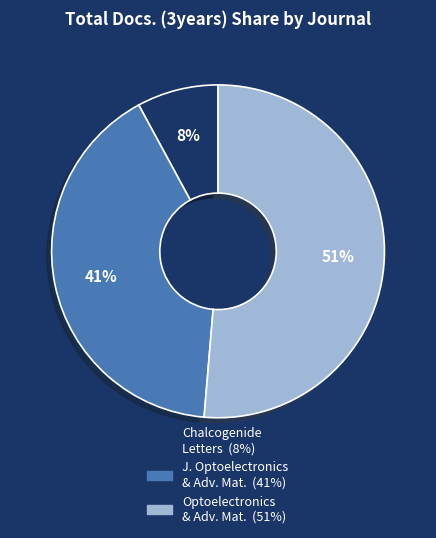

To the nearest percent, what is the difference between the largest and smallest slice percentages?

43%